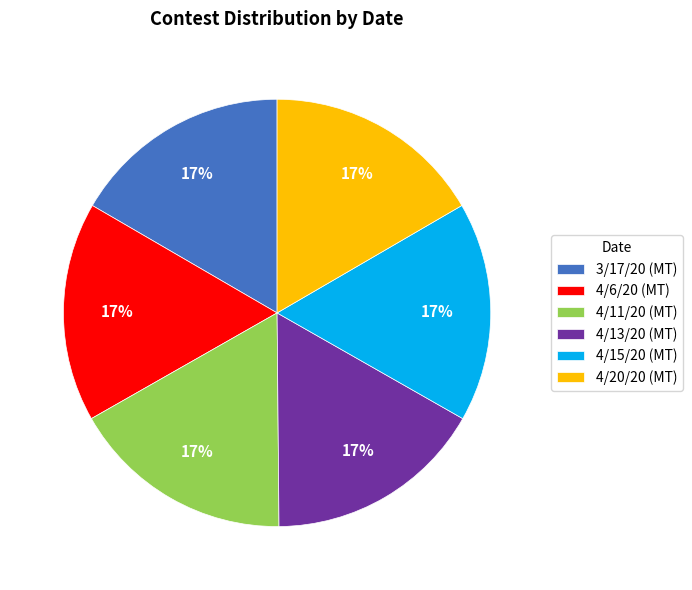

Do 3/17/20 (MT) and 4/20/20 (MT) together represent more than half of the pie?

No